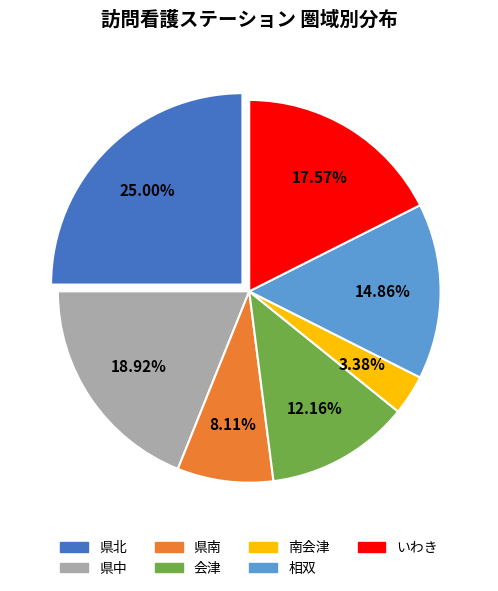

To the nearest percent, what is the combined percentage of 県北 and 相双?

40%